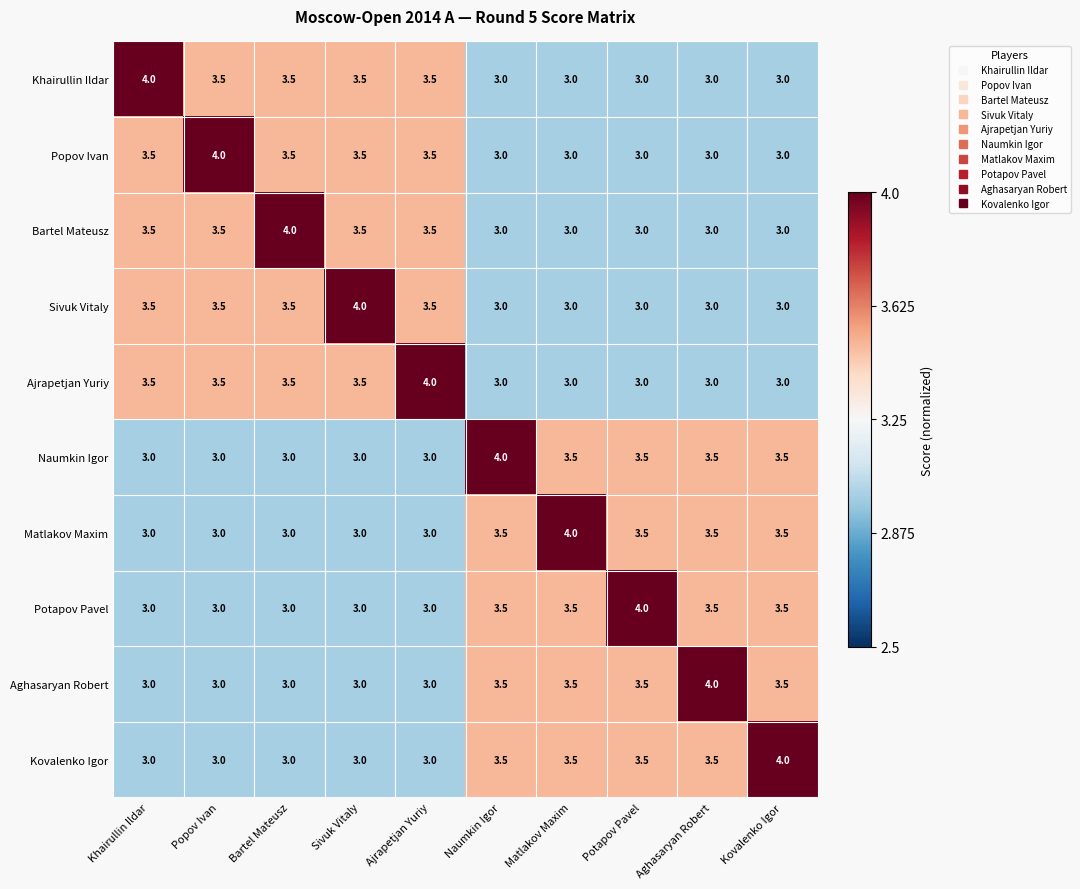

What is the difference between the highest and lowest values at Khairullin Ildar?

1.0